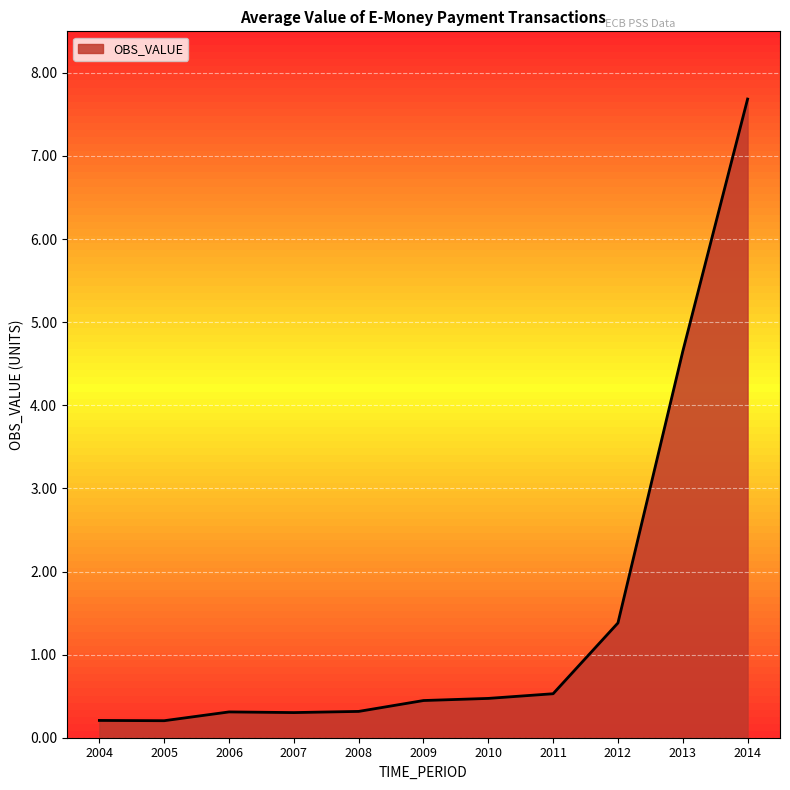

What is the smallest value displayed?

0.2